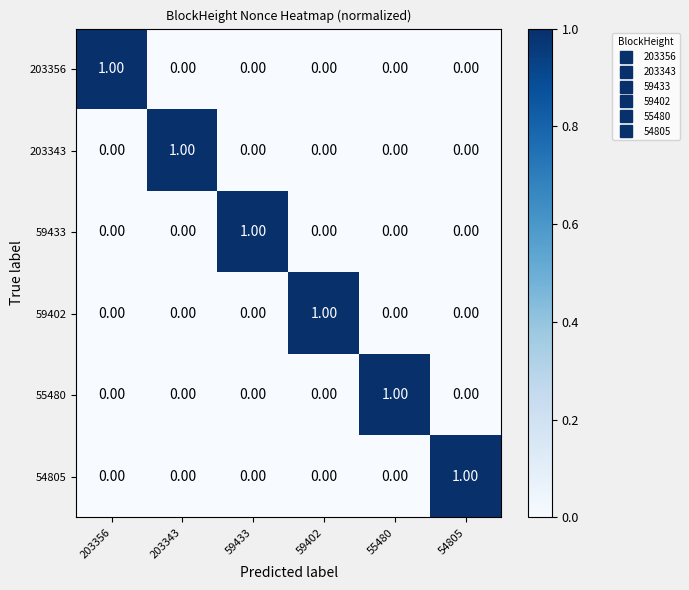

At how many categories does at least one series exceed 0?

6